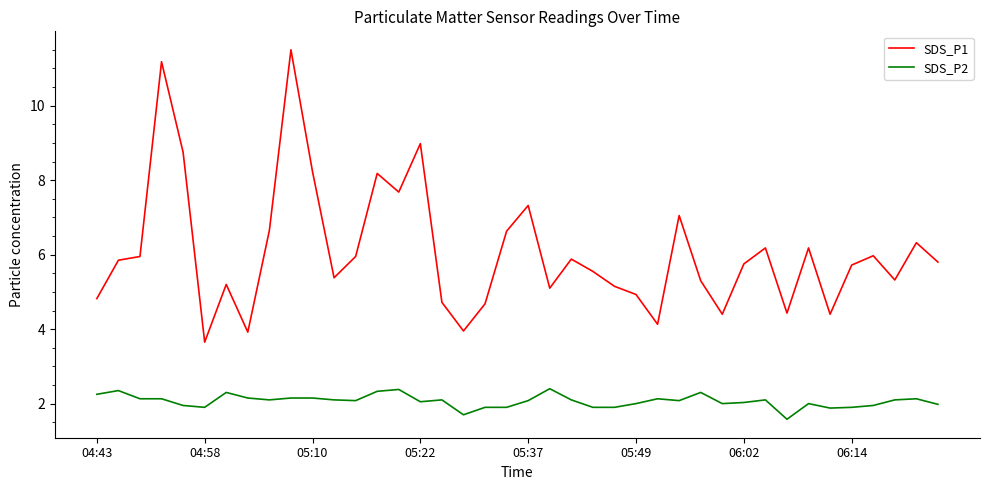

True or false: SDS_P1 and SDS_P2 cross at least once.

False